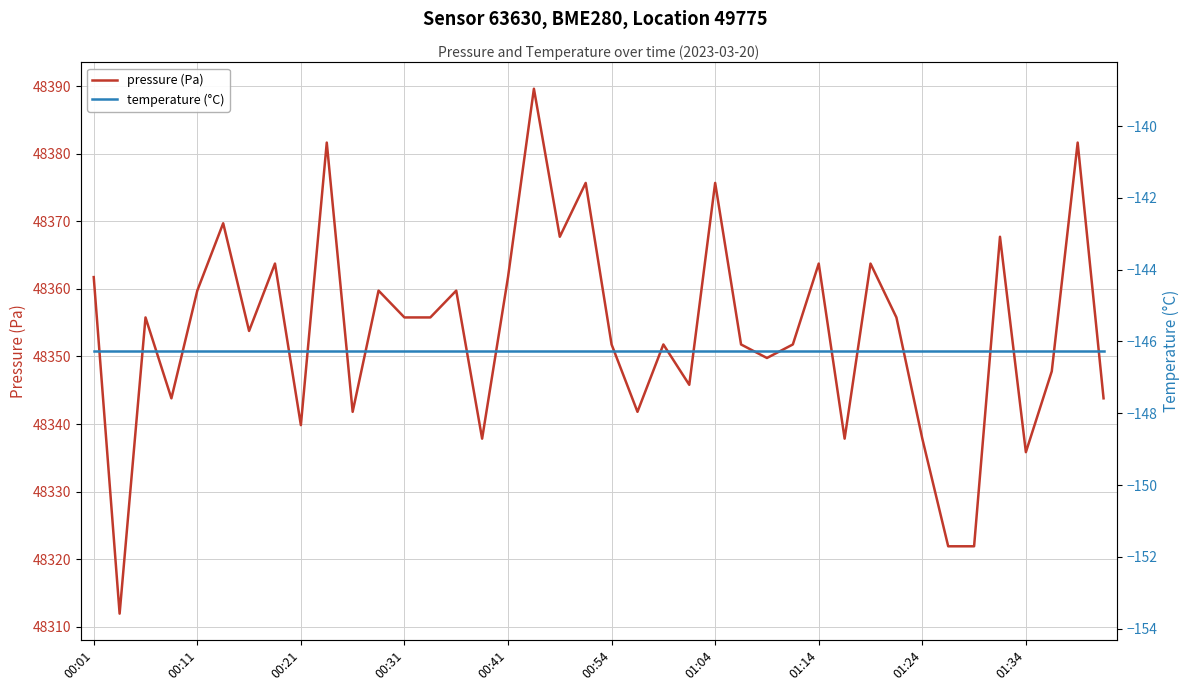

What is the sum of the pressure (Pa) values at 30 and 17?

96753.4